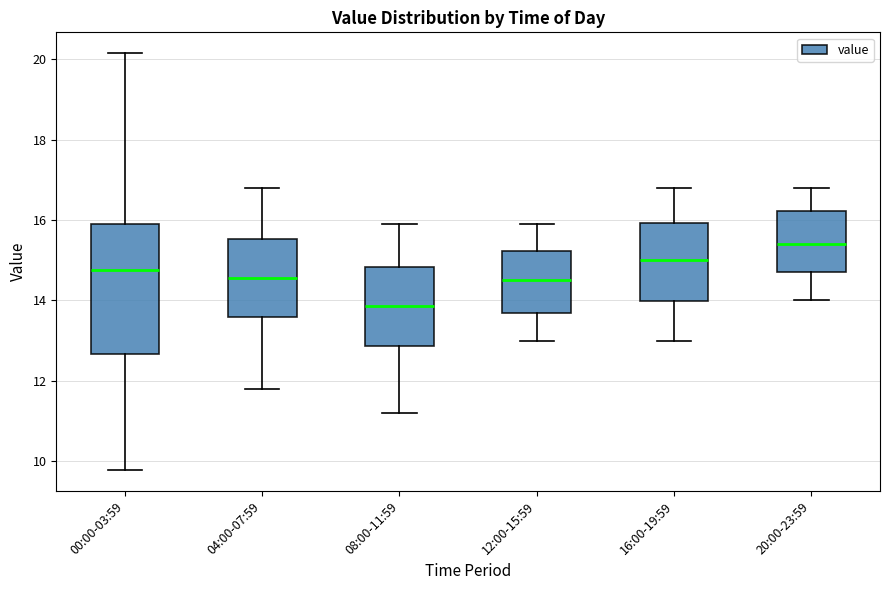

Which box's median line is the highest?

20:00-23:59